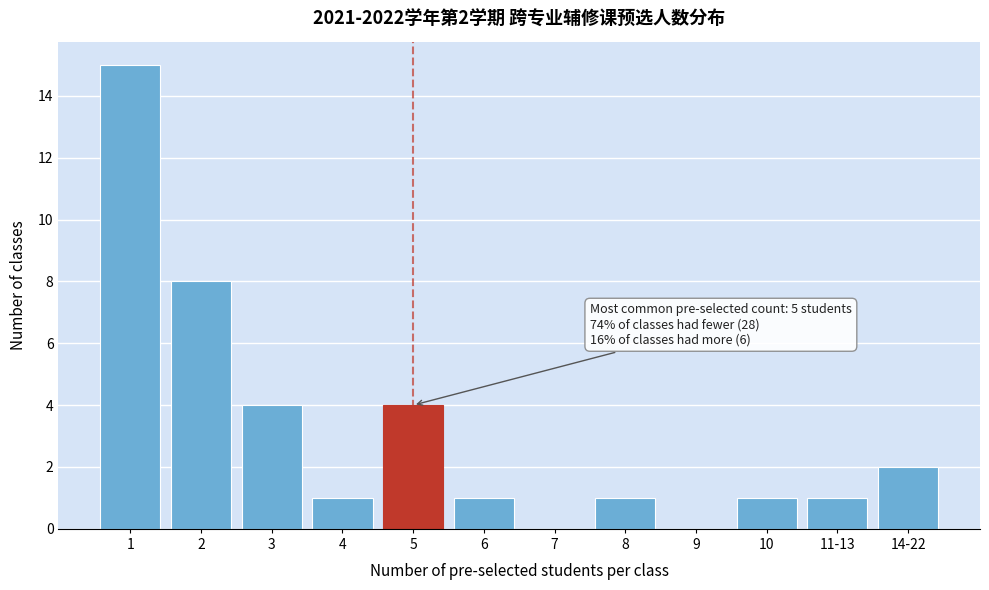

Reading left to right, what are all the values shown in this chart?

1=15	2=8	3=4	4=1	5=4	6=1	7=0	8=1	9=0	10=1	11-13=1	14-22=2